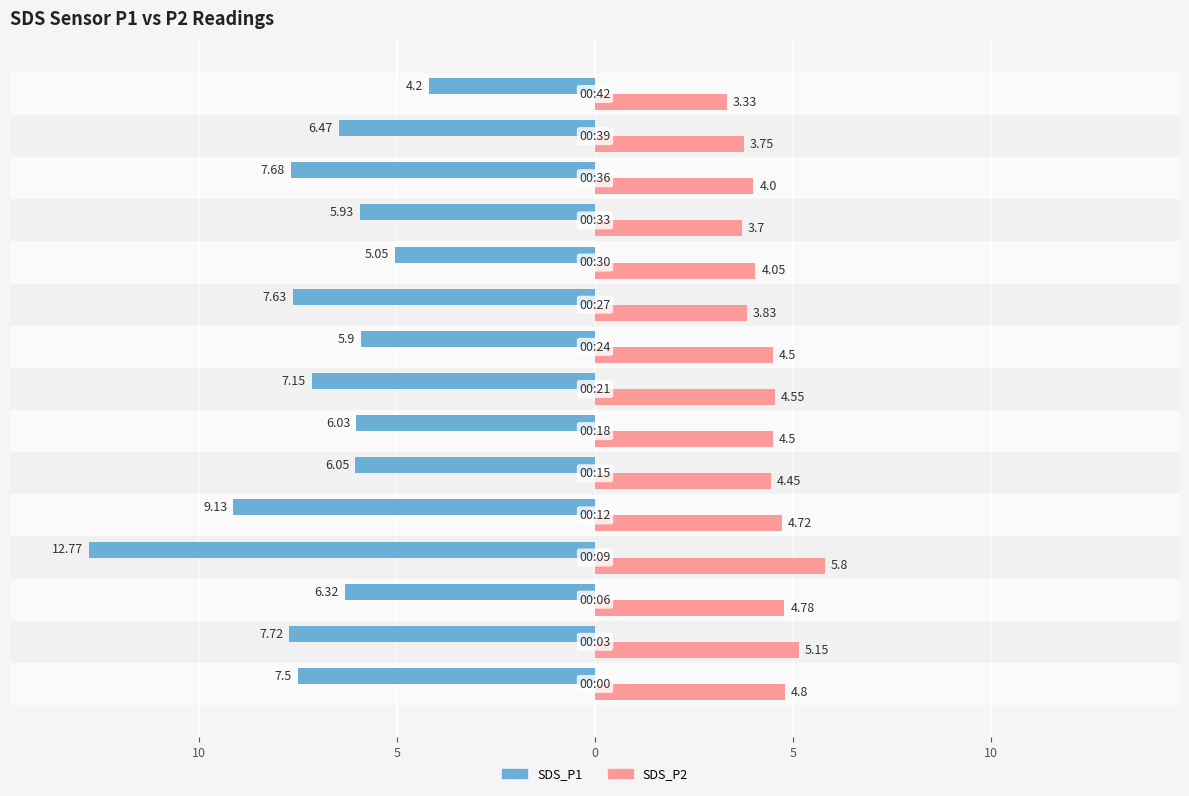

What is the average value of the SDS_P2 series?

4.4